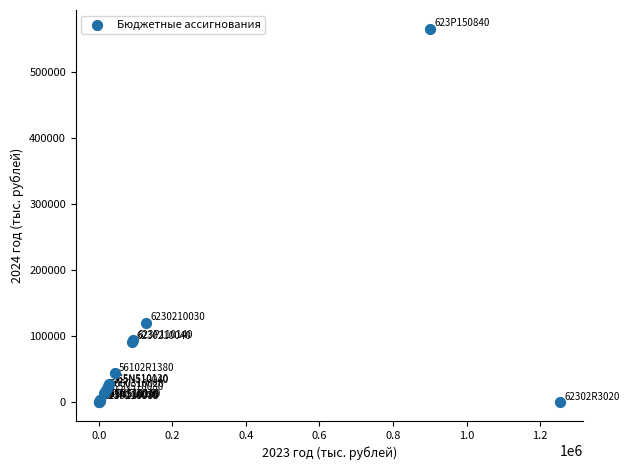

What Y value in the scatter plot is closest to 283189?

120028.5